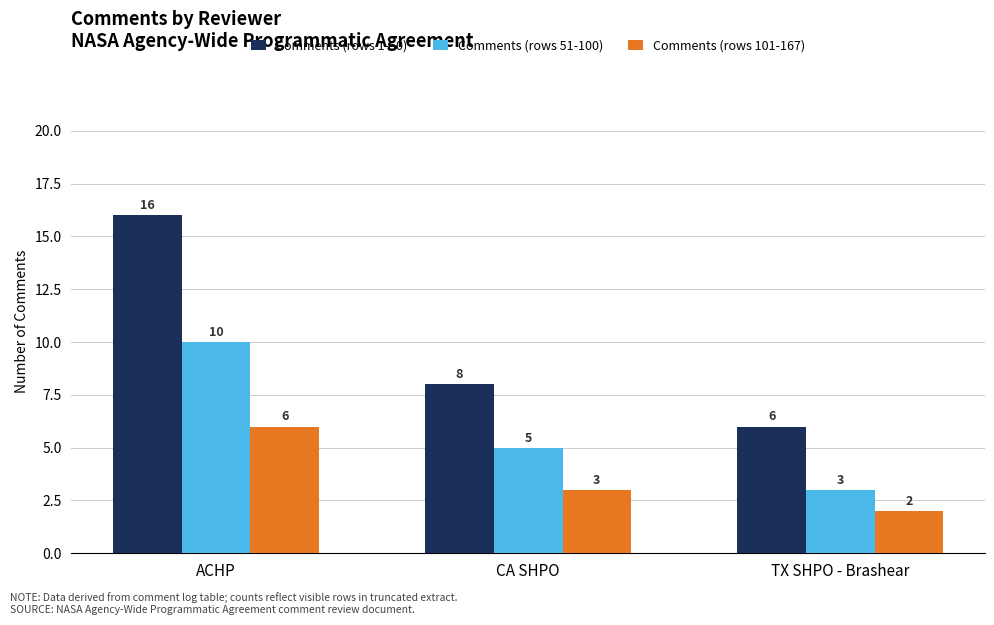

Count the number of data series in this chart.

3